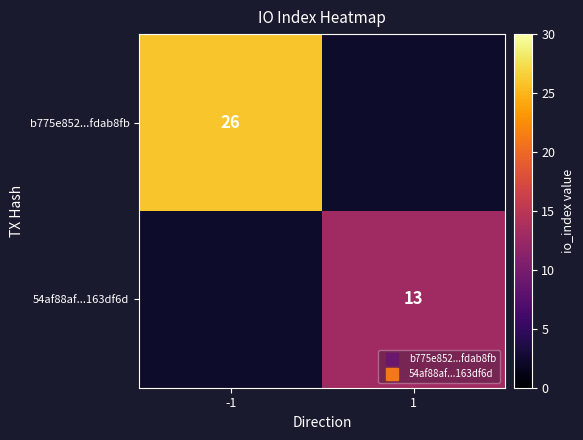

At -1, list the series in order from largest to smallest.

b775e852...fdab8fb, 54af88af...163df6d